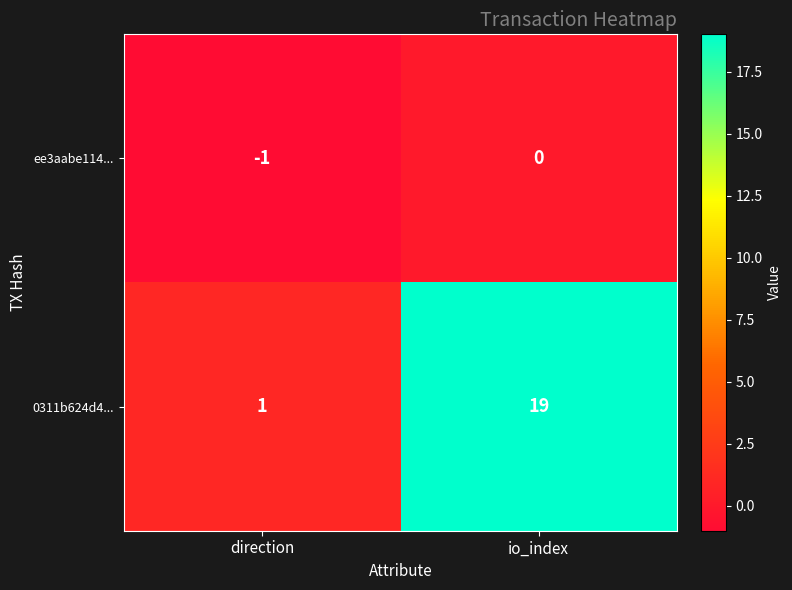

The value of ee3aabe114... at io_index is -1. True or false?

False